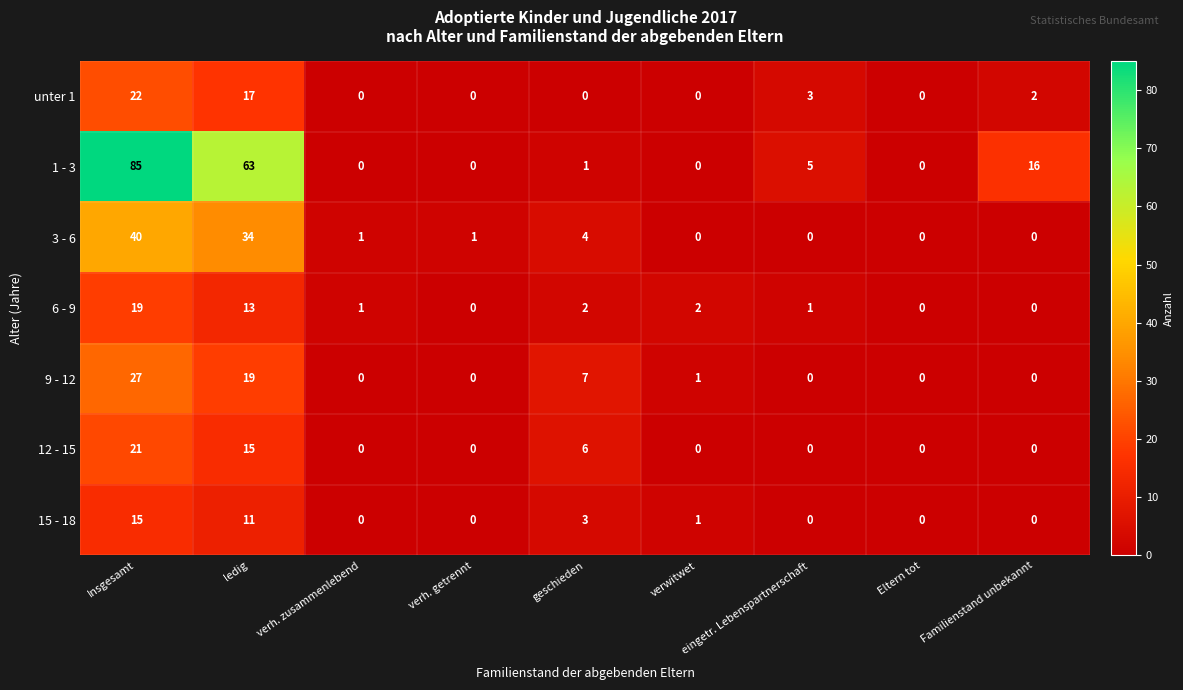

How many distinct data groups are displayed?

7